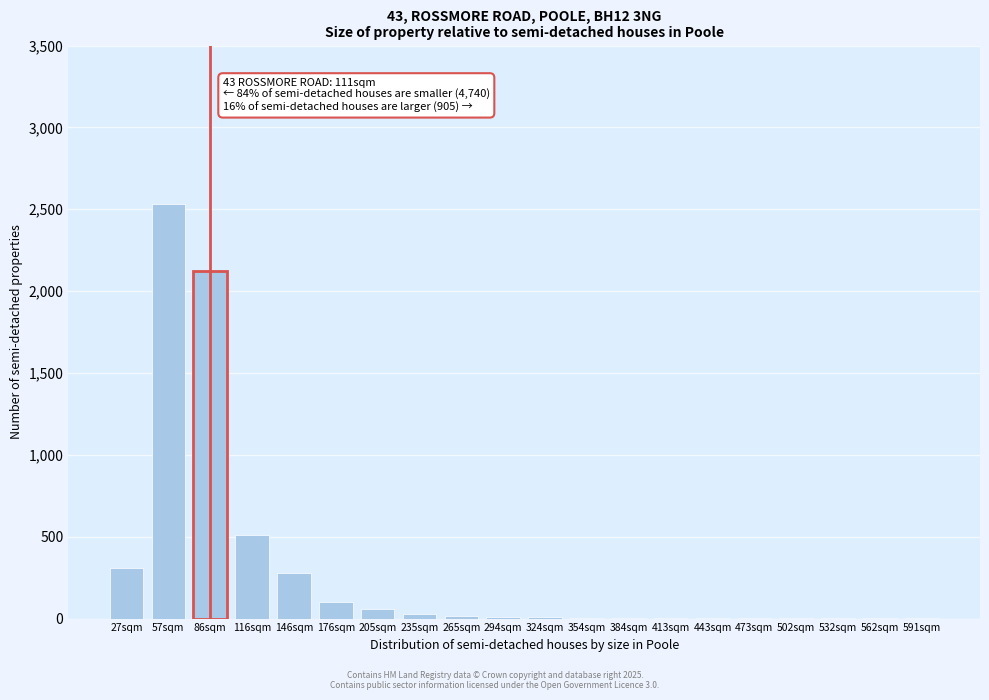

At which category does the chart reach its peak across all series?

57sqm